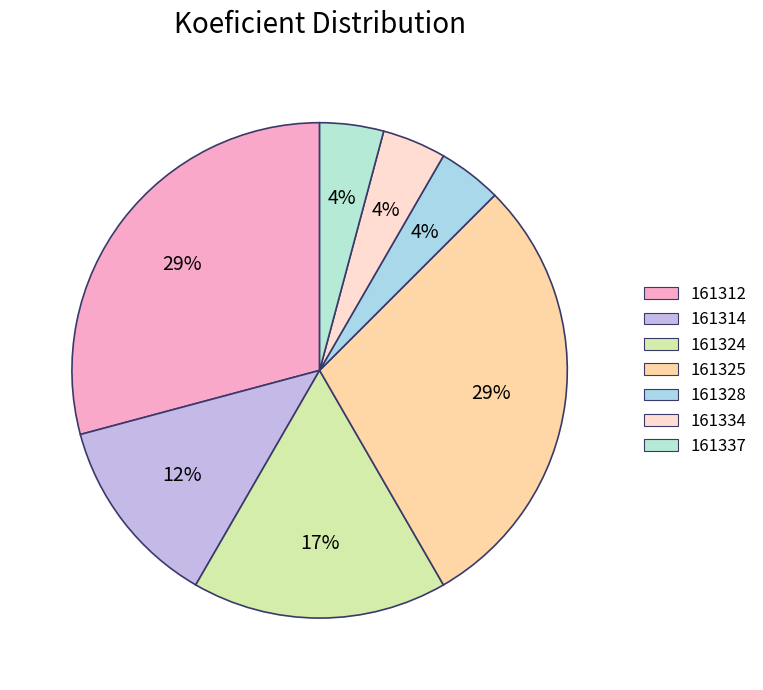

How many segments does this pie chart have?

7